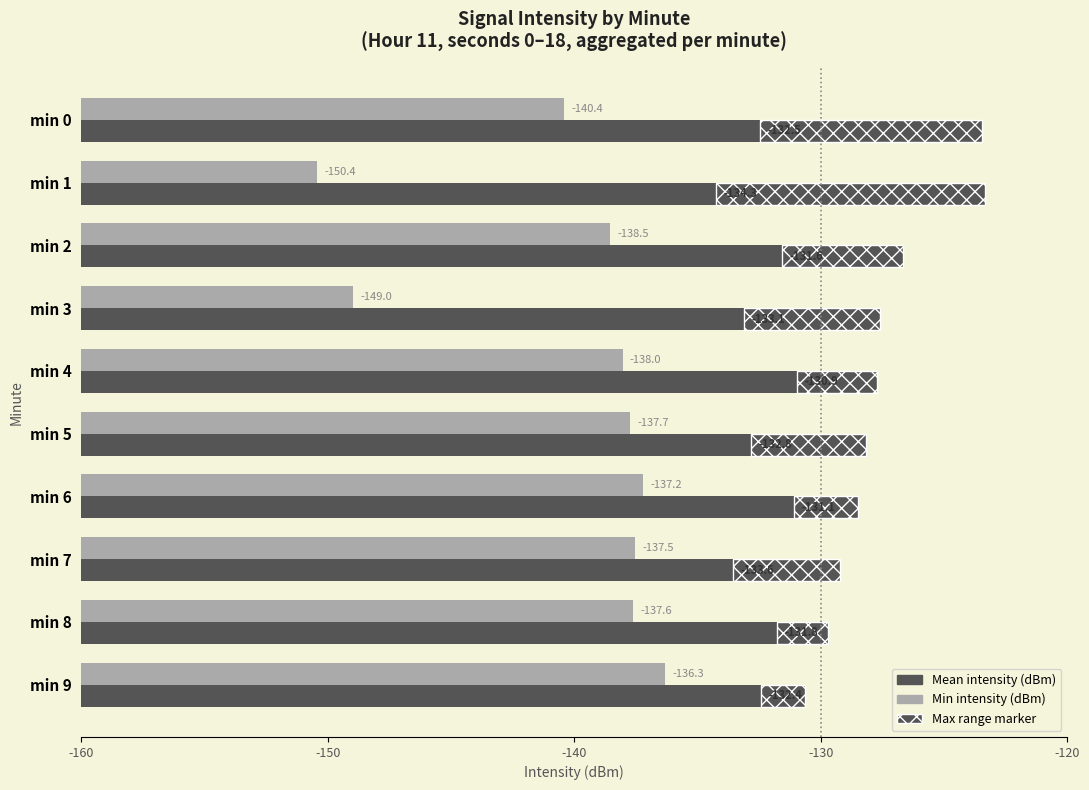

Is the value of Min intensity (dBm) at min 8 greater than the value of Mean intensity (dBm) at min 2?

No